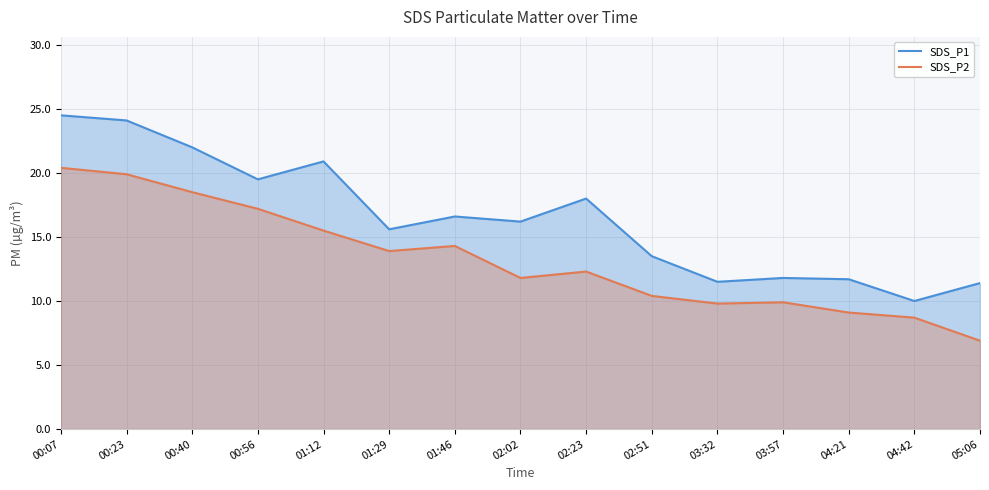

Between 00:40 and 00:56, which series saw the biggest shift?

SDS_P1